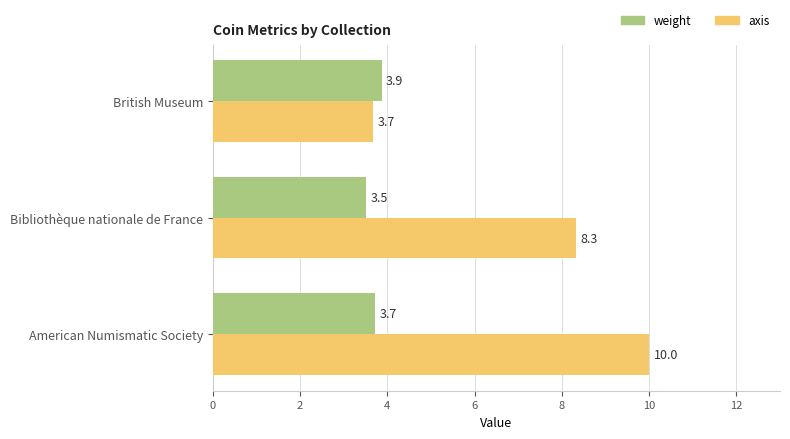

How many values in the axis series are below 8?

1